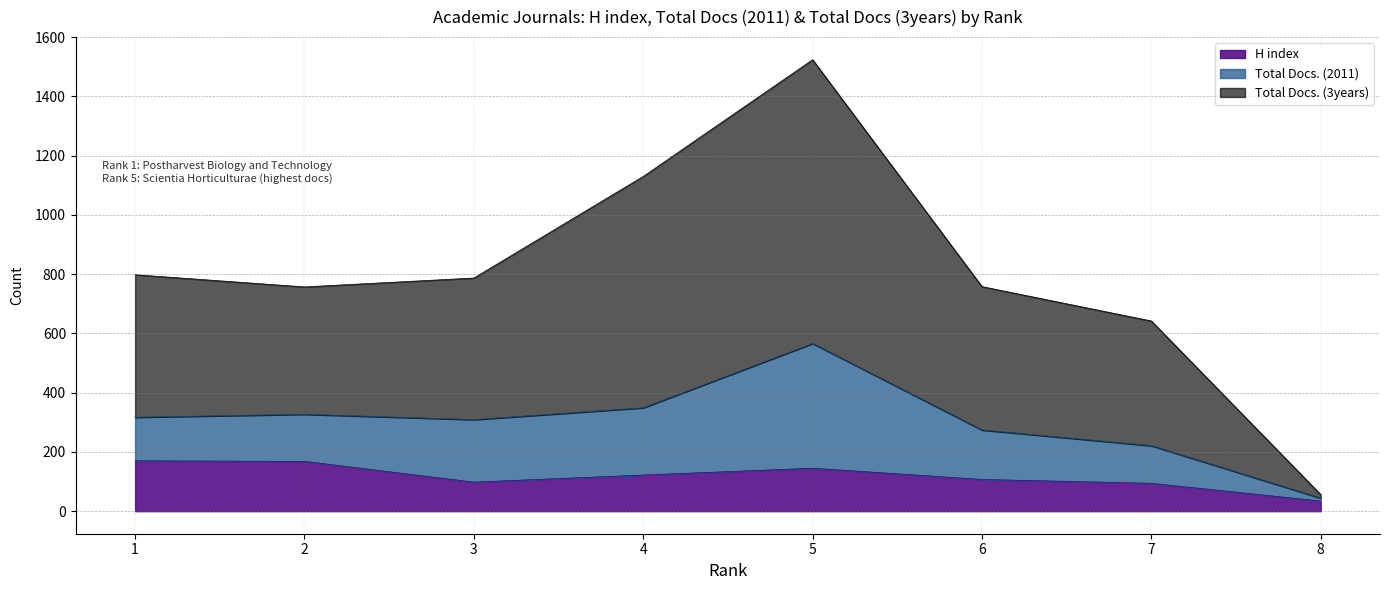

Rank the categories by Total Docs. (3years) value from highest to lowest.

5, 4, 1, 3, 6, 2, 7, 8